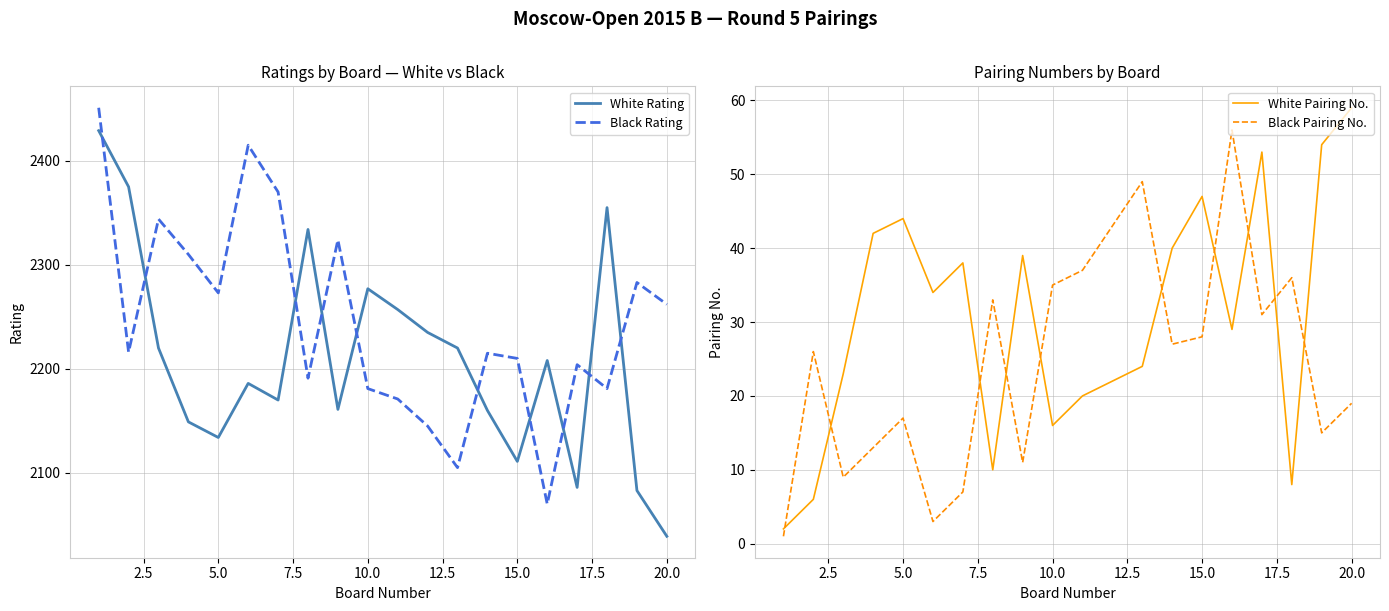

The value of White Pairing No. at 15.0 is 47. True or false?

True